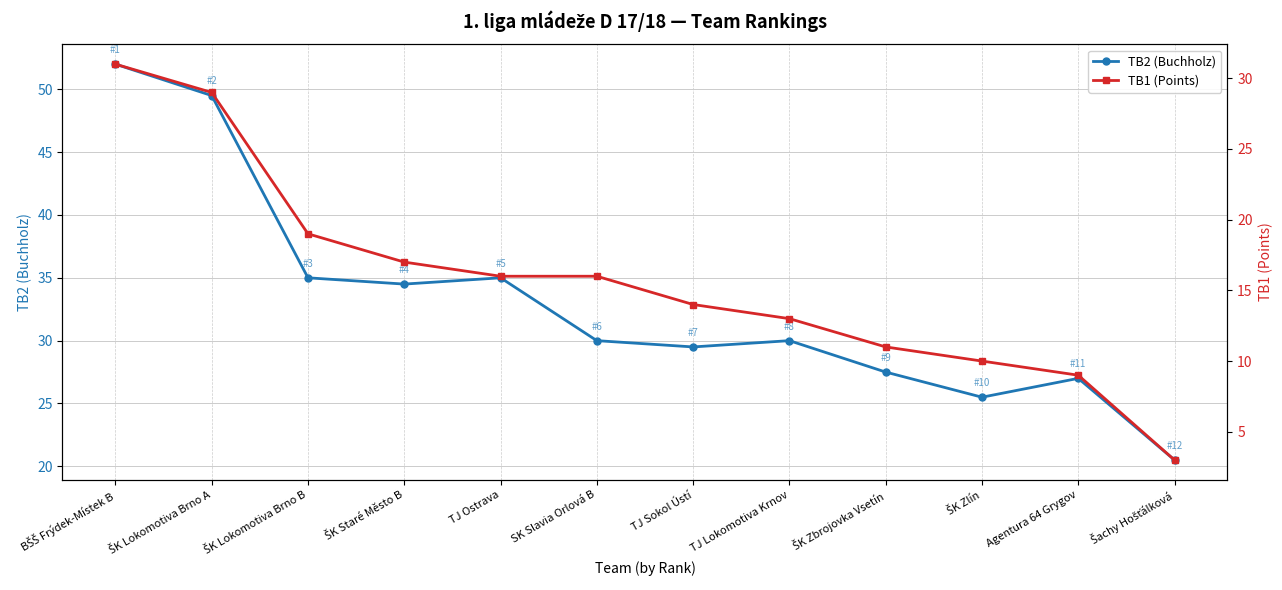

How many data points in TB1 (Points) are less than 16?

6